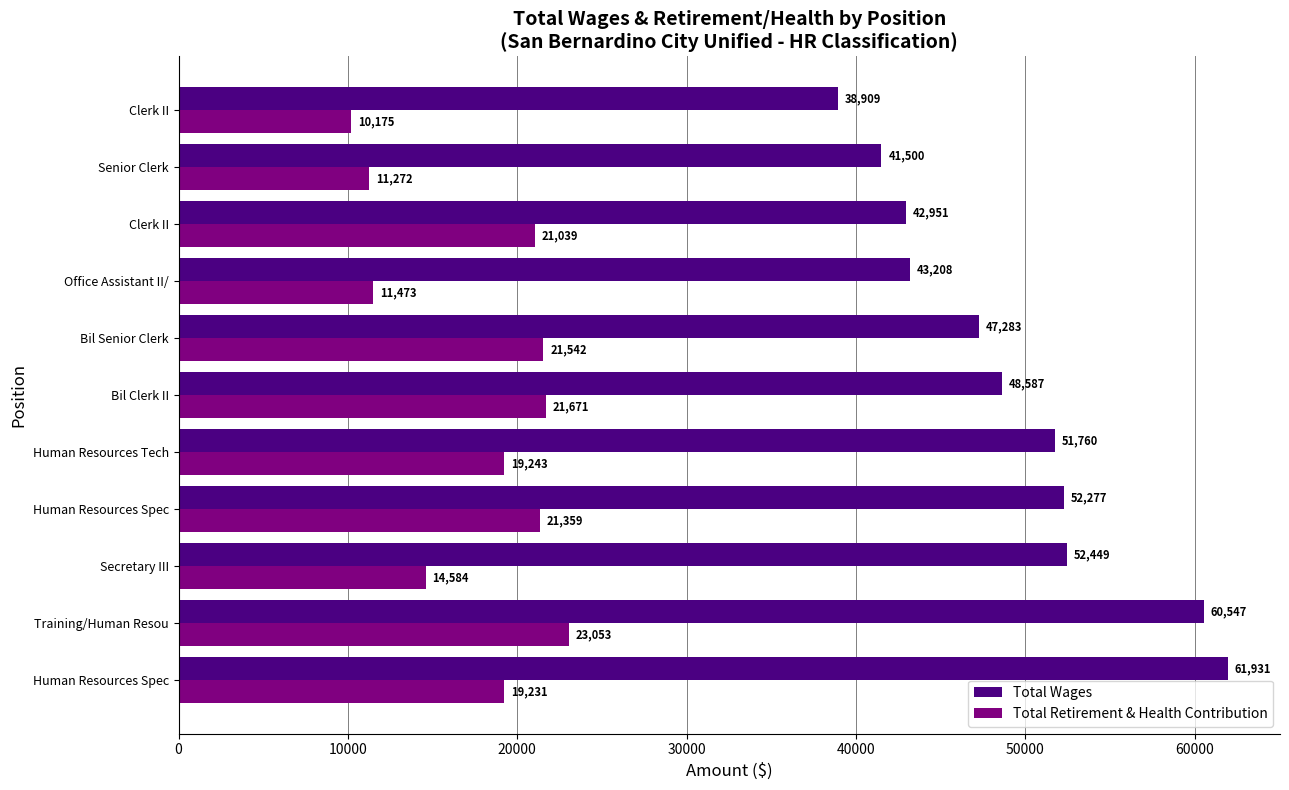

Count the number of data series in this chart.

2